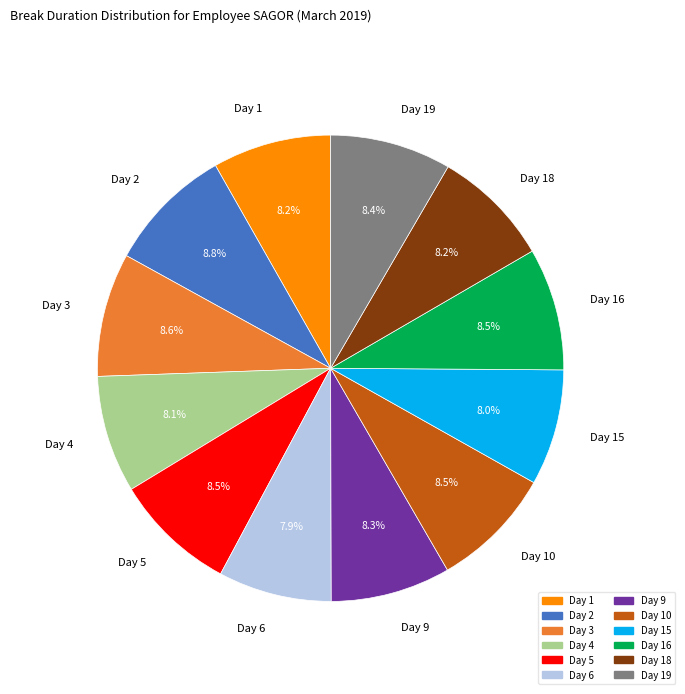

Count the number of slices in the pie.

12